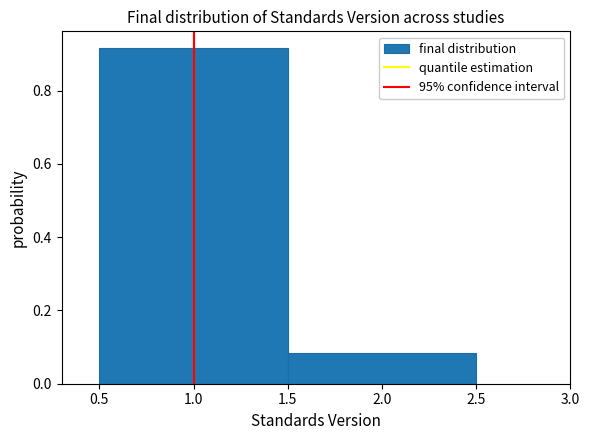

What is the height of the bar covering 0.5 to 1.5 on the x-axis? The values are not printed on the chart, so give them approximately, as read against the axis.

0.92